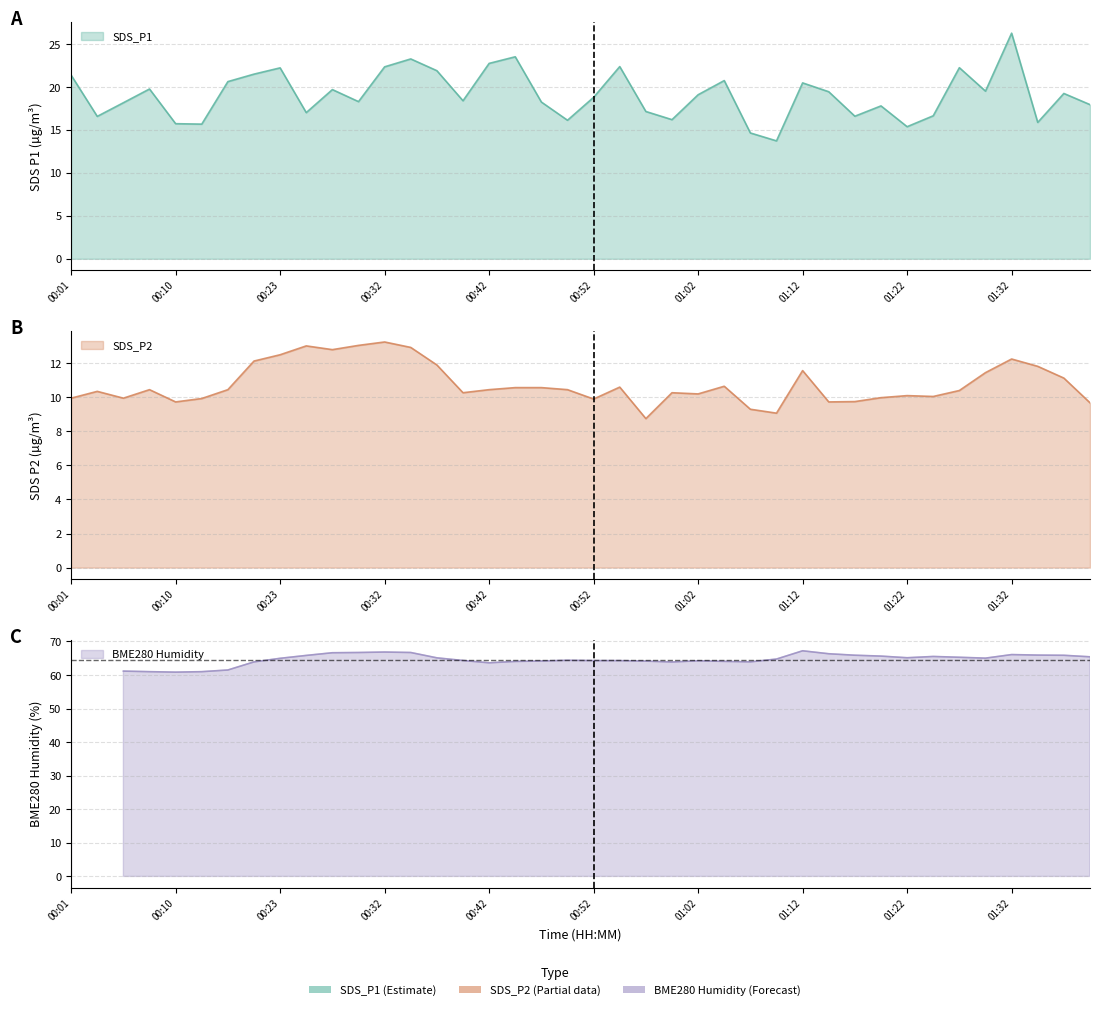

What is the sum of the SDS_P2 values at 18 and SDS_P2?

20.9